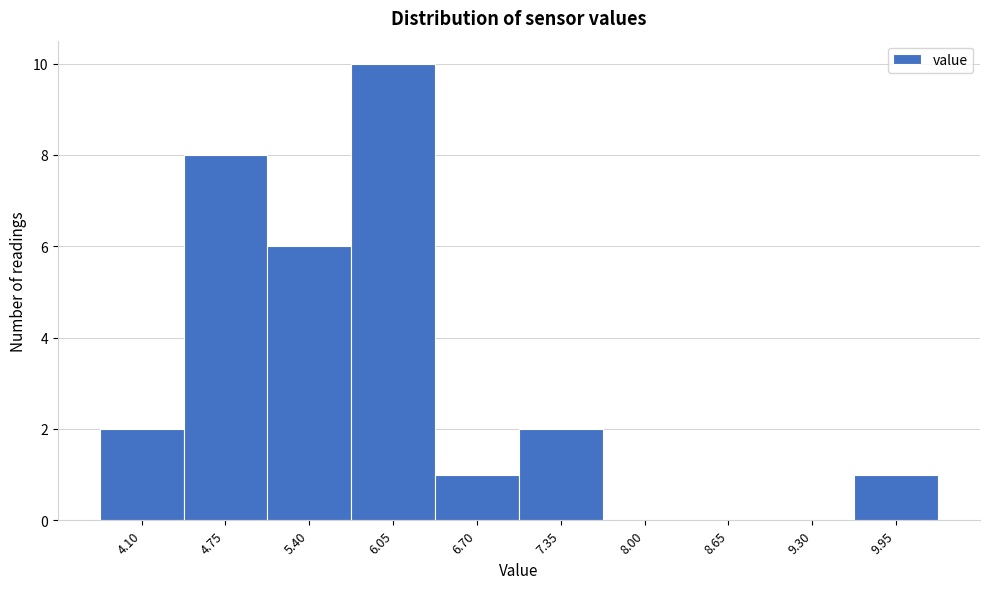

Which has a higher value, 4.75 or 5.40?

4.75